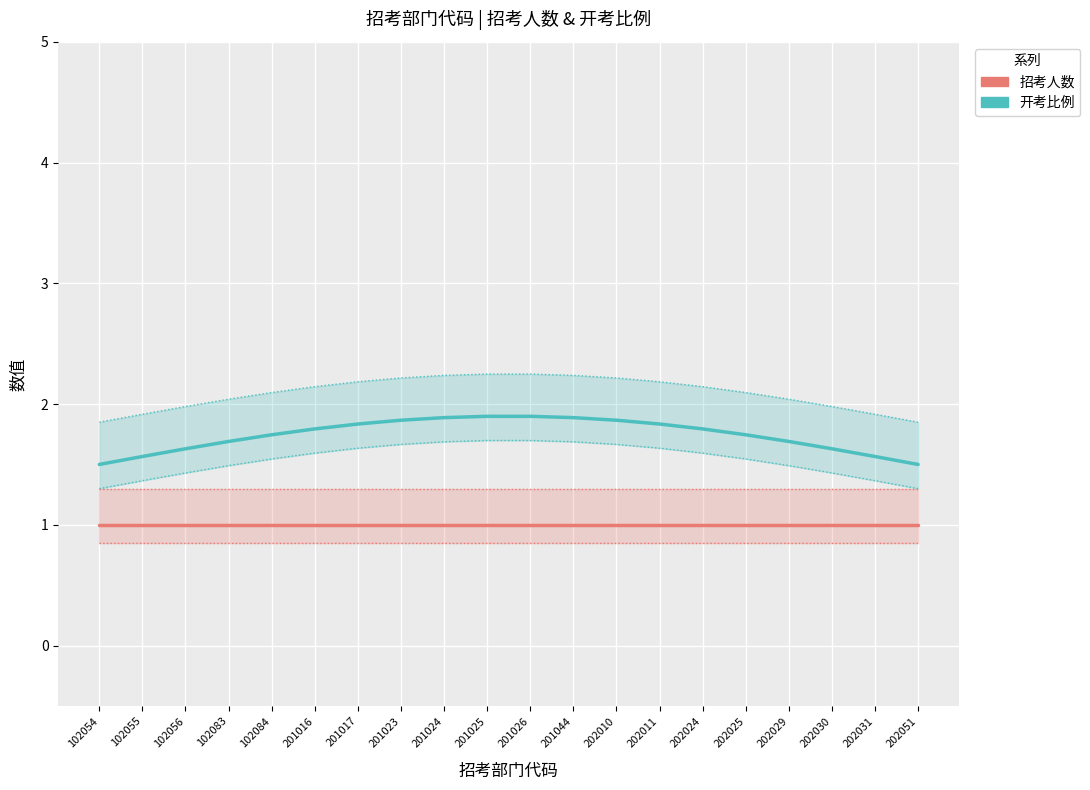

At how many categories does at least one series exceed 1?

20